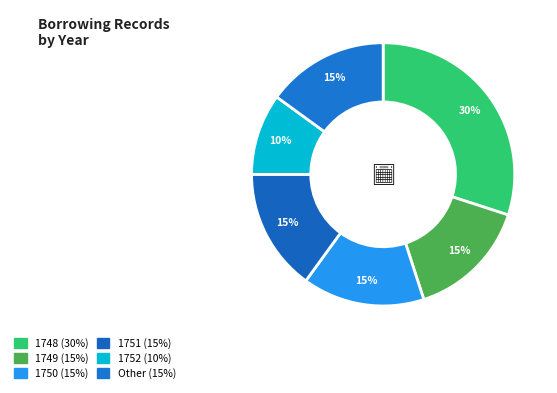

To the nearest percent, what portion does 1749 represent?

15%